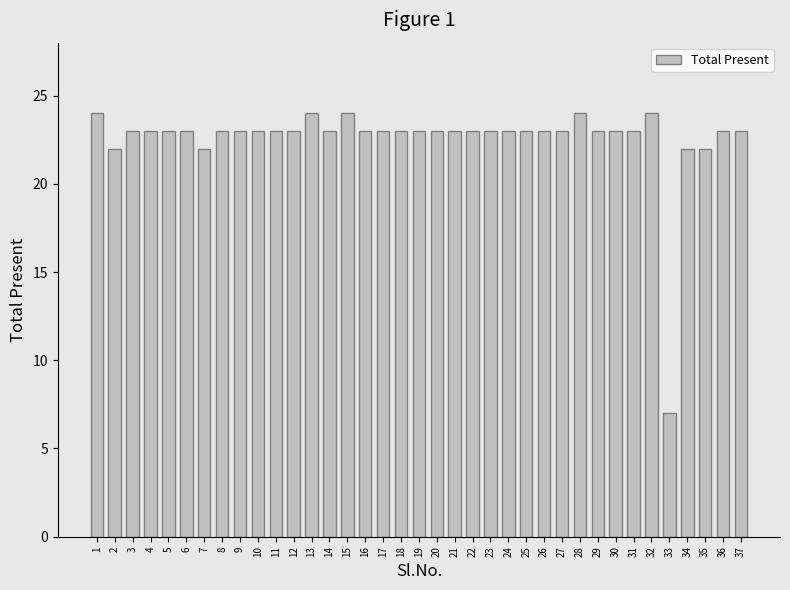

The chart shows a value of 37 at 24. True or false?

False